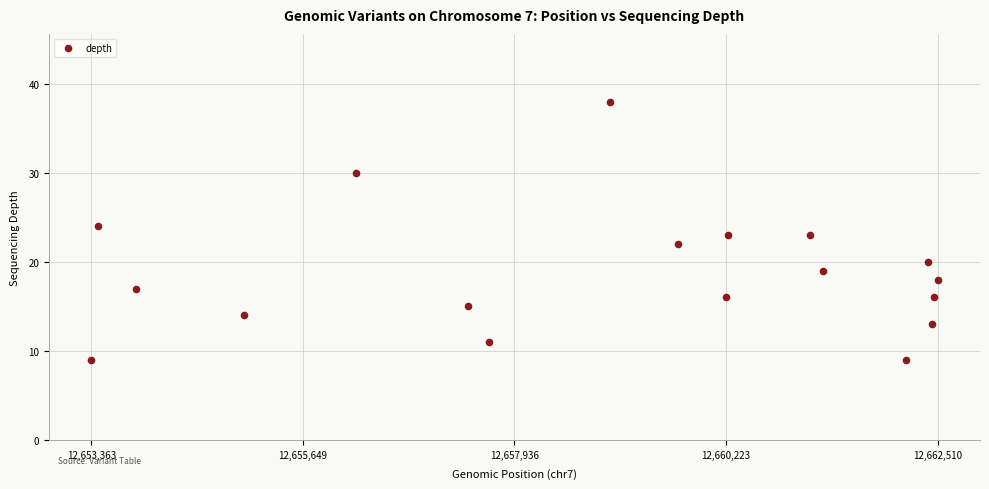

What is the range of Y values (max minus min)?

29